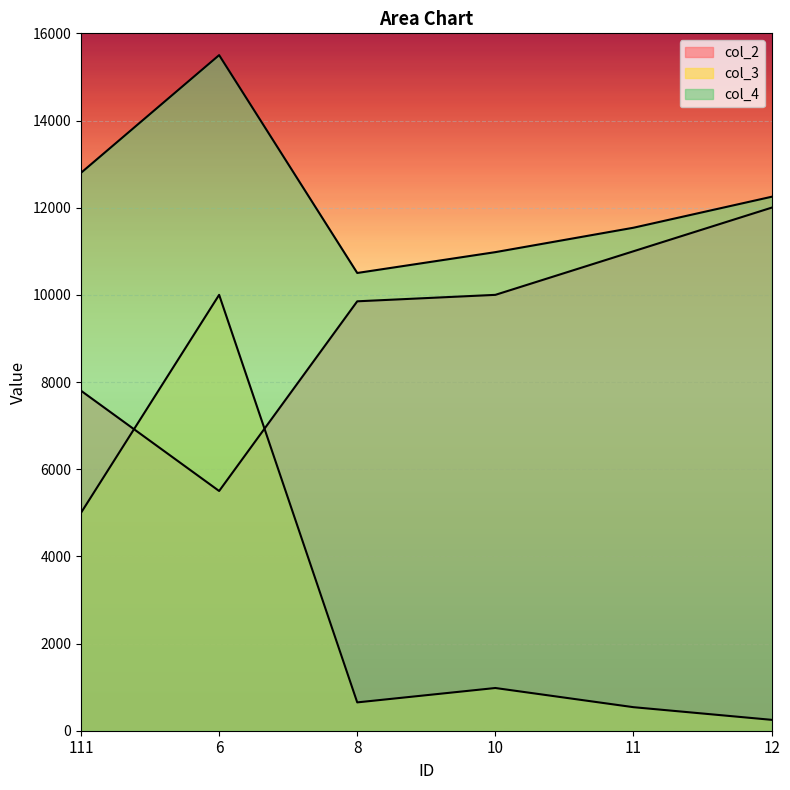

What is the smallest value displayed?

250